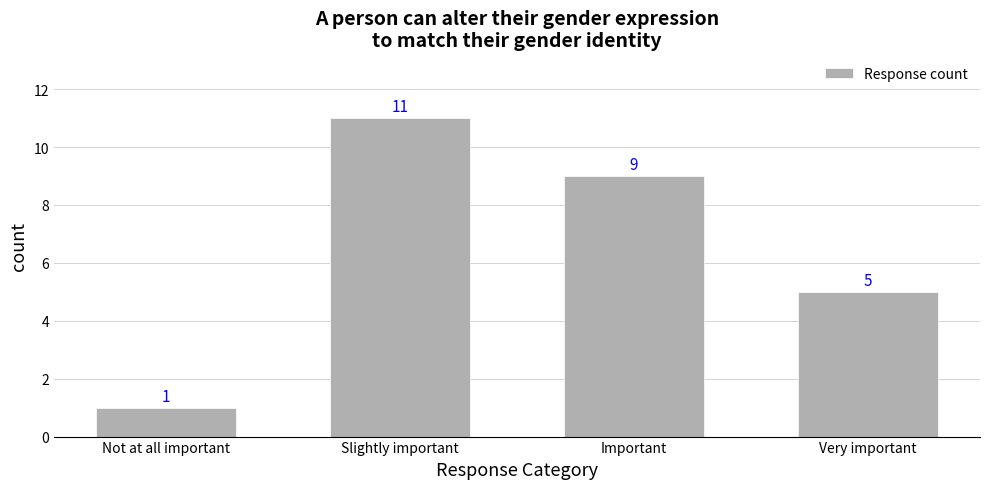

How many bars are there in total?

4